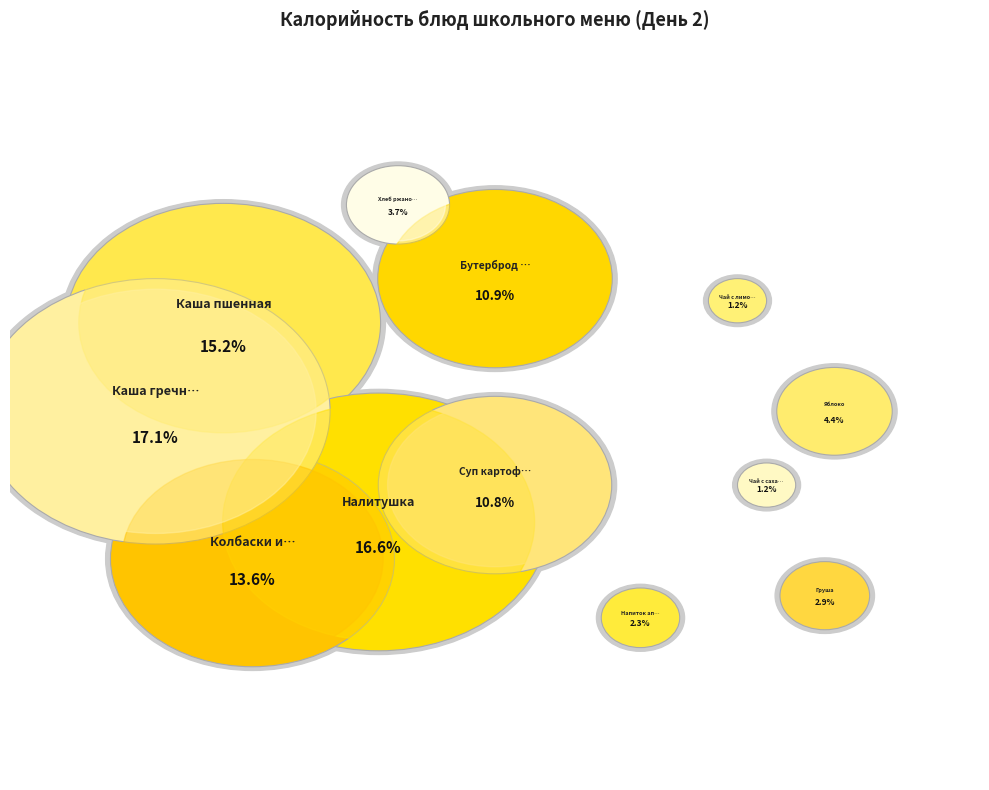

What percentage is the Яблоко slice, to the nearest percent?

4%